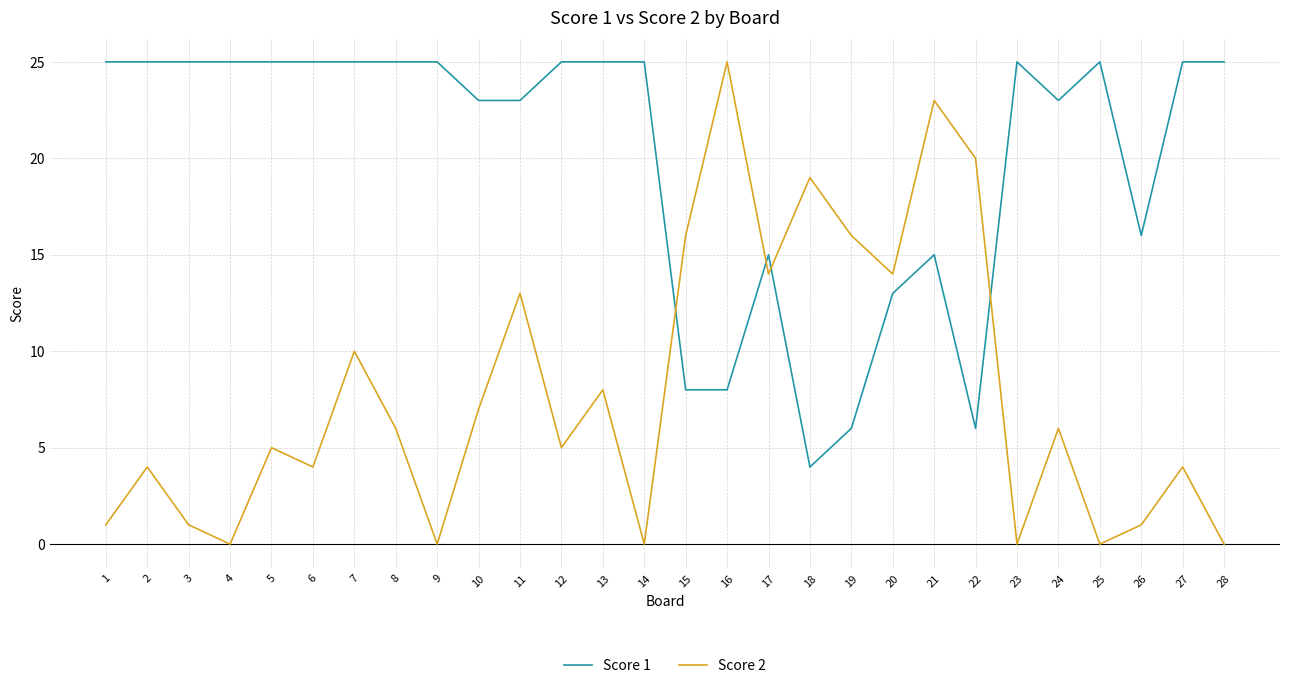

After their last crossing, which series has the higher values: Score 1 or Score 2?

Score 1